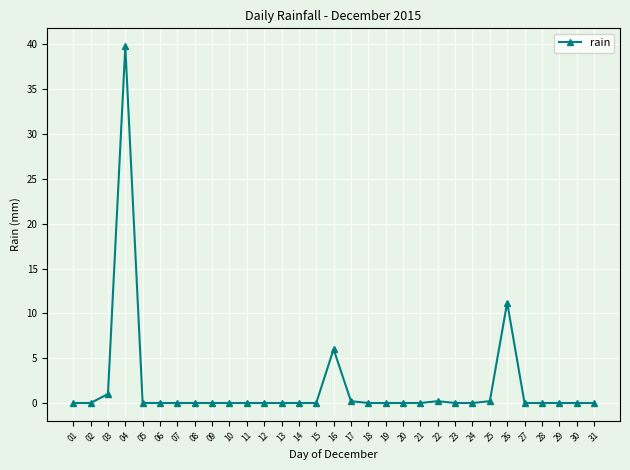

What is the sum of the values at 14 and 22?

0.2